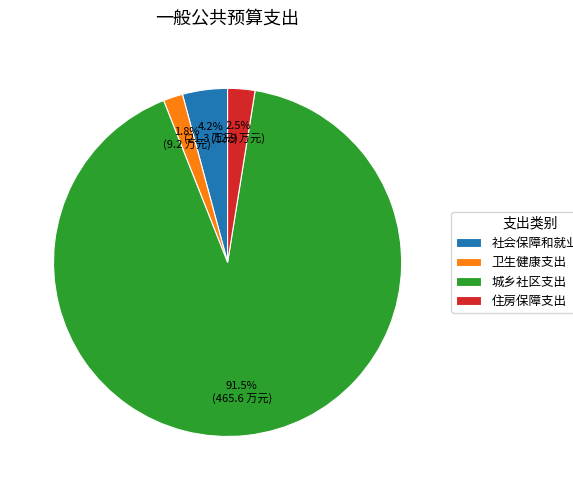

Between 社会保障和就业支出 and 住房保障支出, which is larger?

社会保障和就业支出